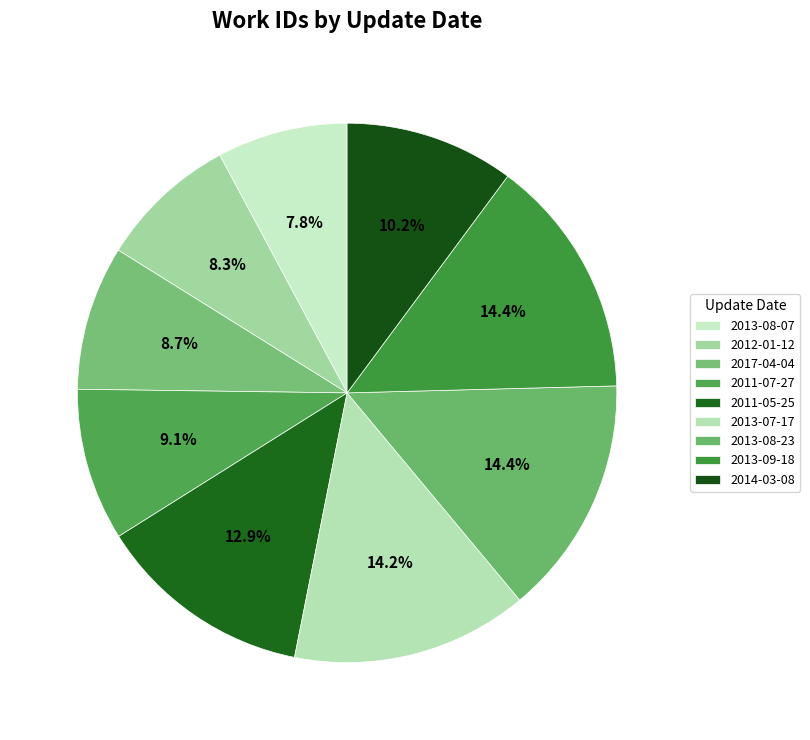

What percentage is the 2014-03-08 slice, to the nearest percent?

10%